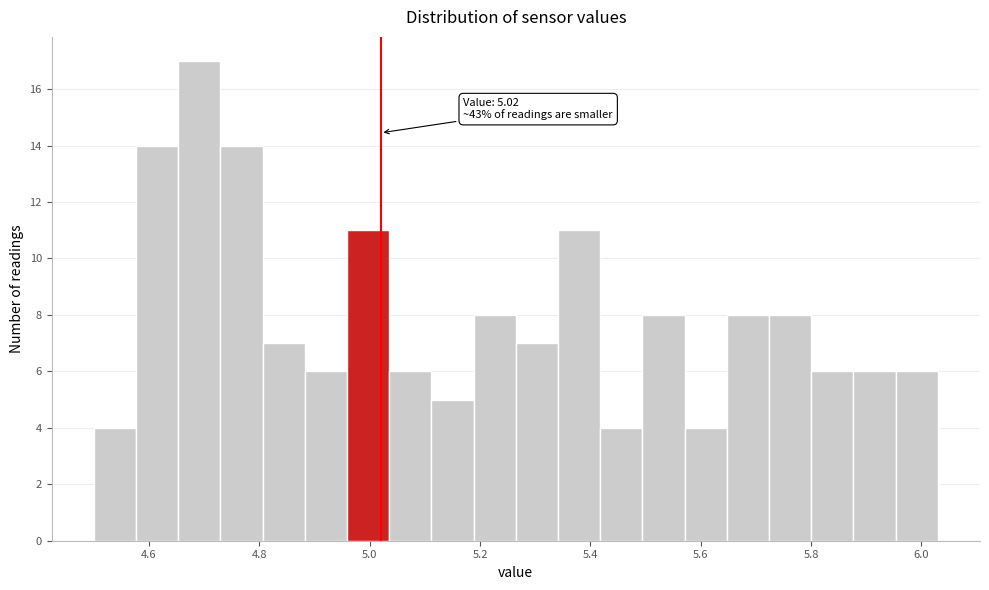

Read against the x-axis, roughly where is the centre of the tallest bar?

4.70